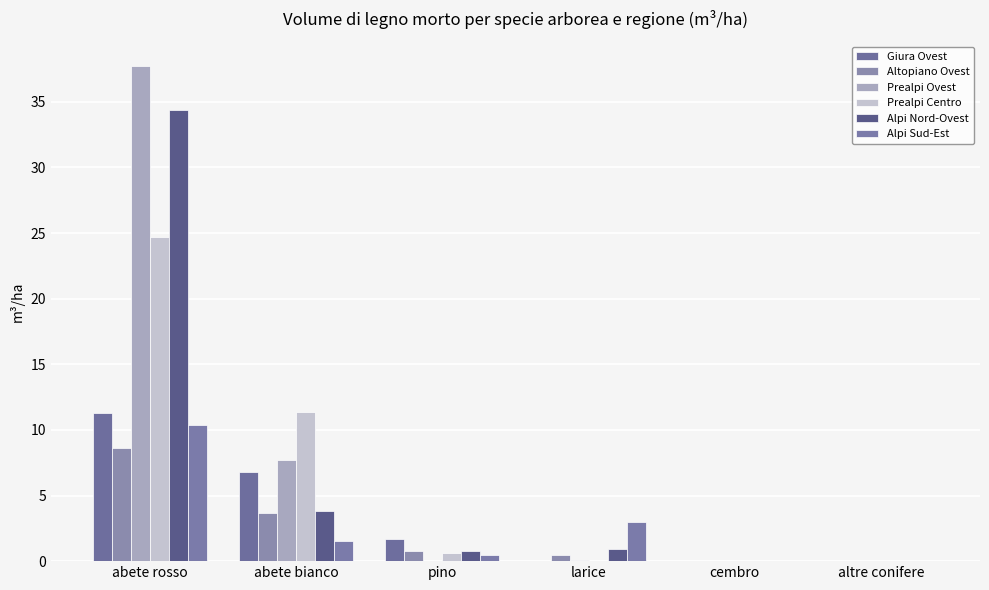

Which has a higher value, pino or altre conifere?

pino